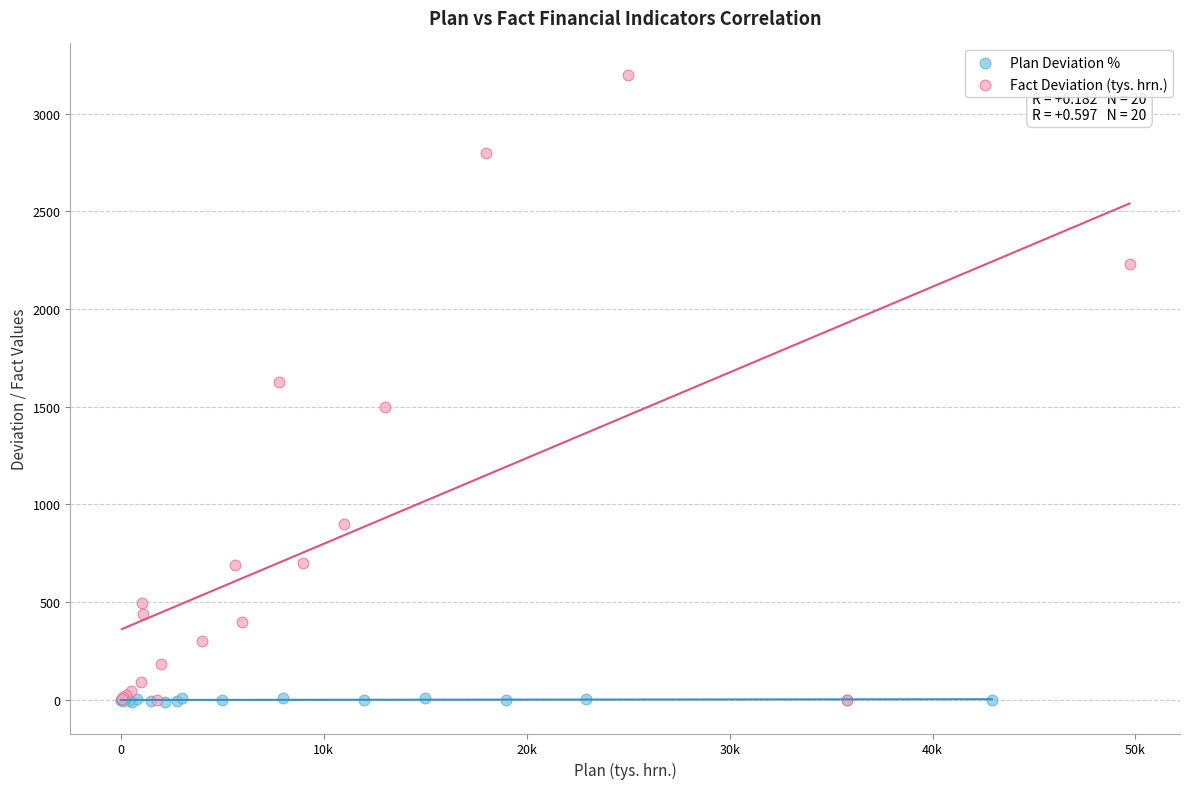

Which series has the widest spread of Y values?

Fact Deviation (tys. hrn.)